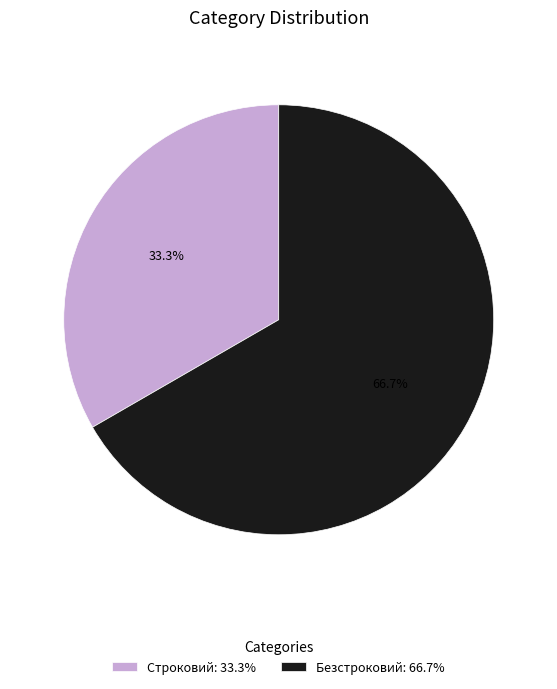

To the nearest percent, what is the combined percentage of Строковий and Безстроковий?

100%